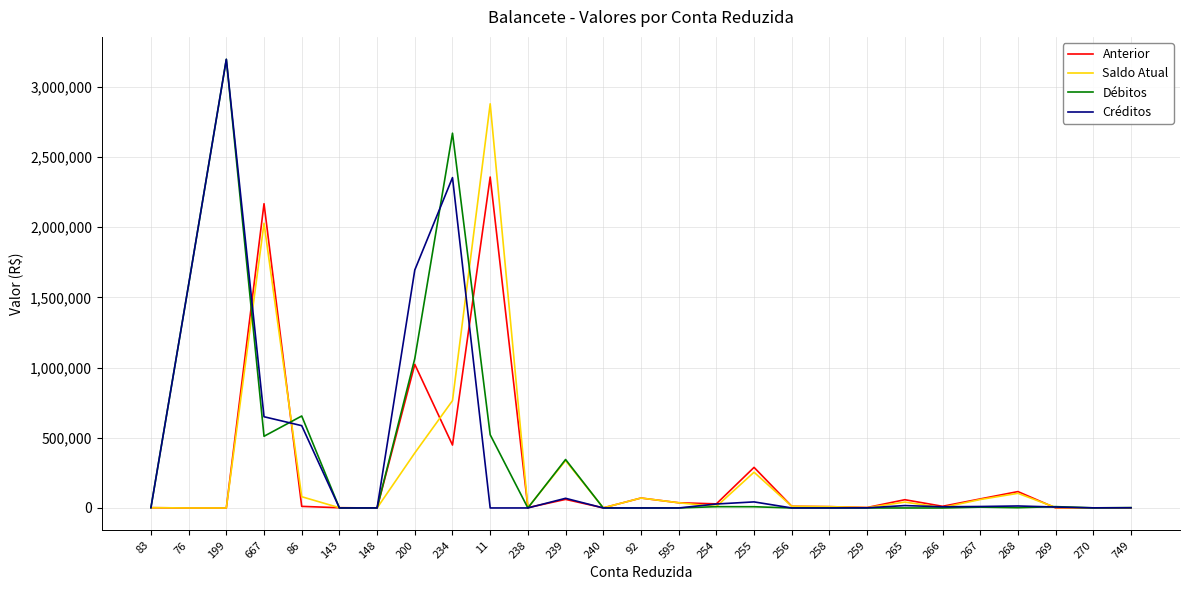

Which series changed the most between 255 and 258?

Anterior